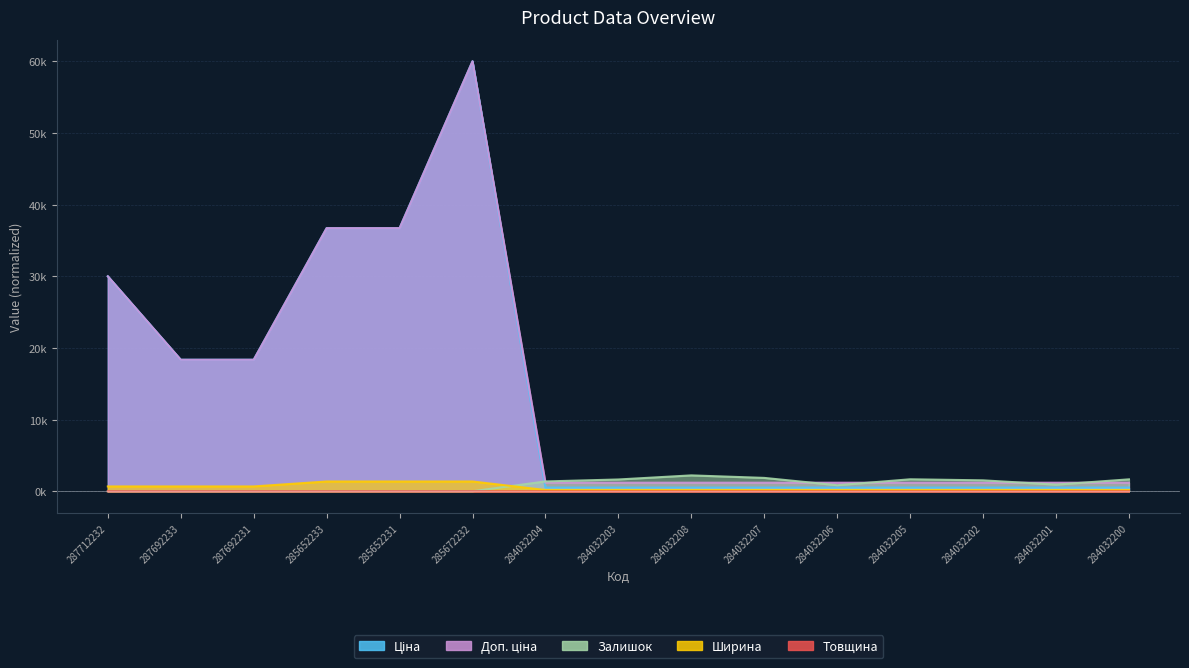

How many intersections are there between Залишок and Ціна?

1